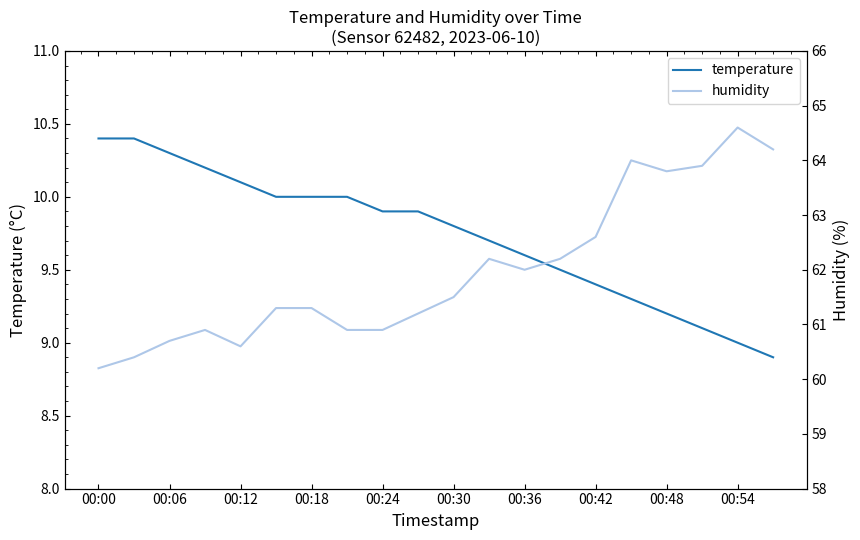

Is it true that humidity equals 88.0 at 00:00?

False